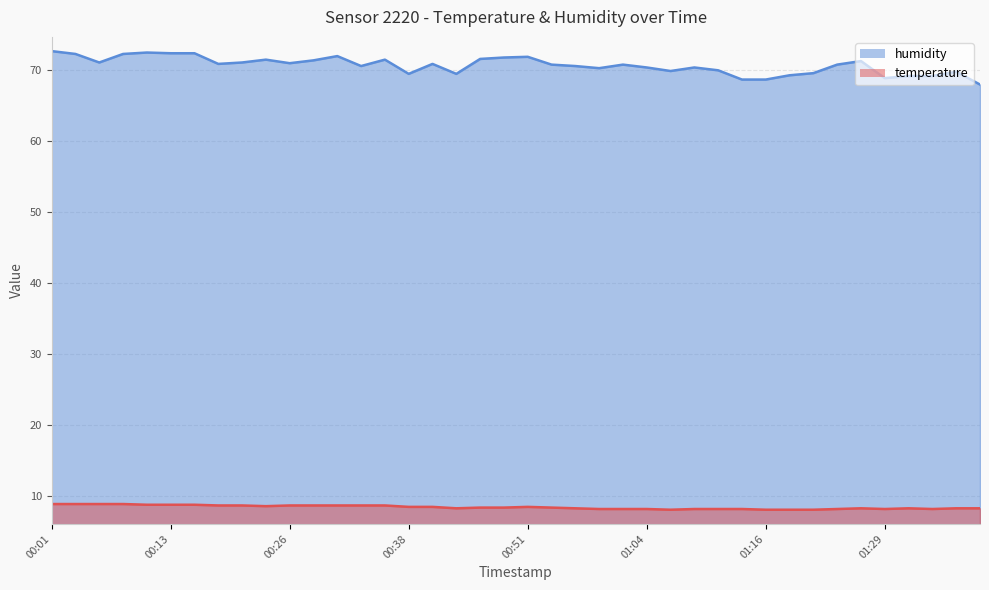

Does the chart have visible grid lines?

Yes